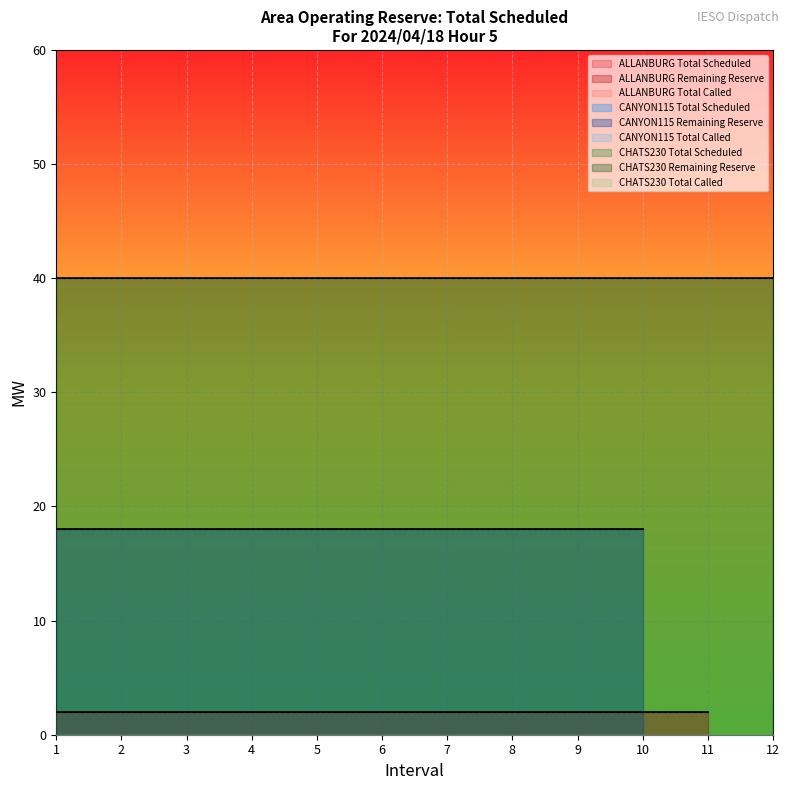

How many lines are shown in the chart?

3